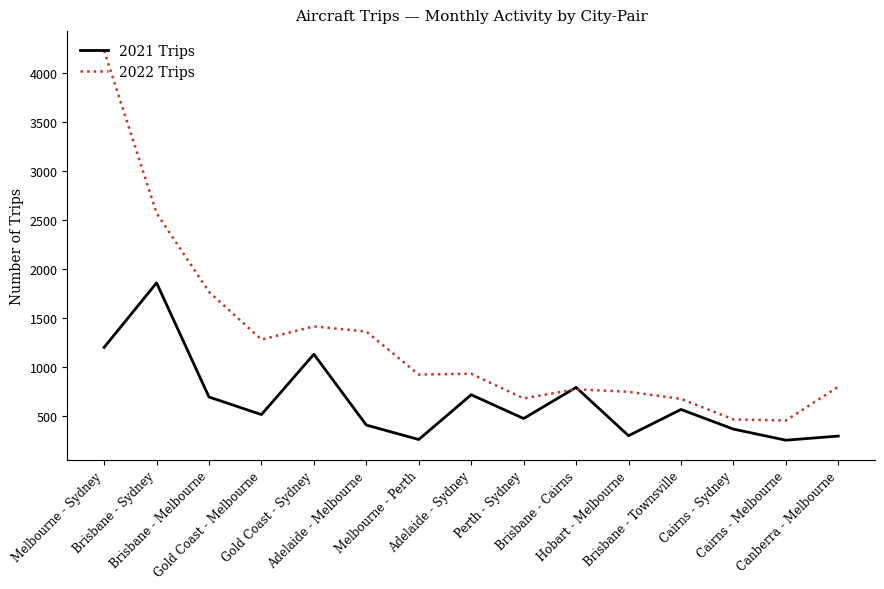

In 2022 Trips, how many points are higher than both neighbors (excluding endpoints)?

3